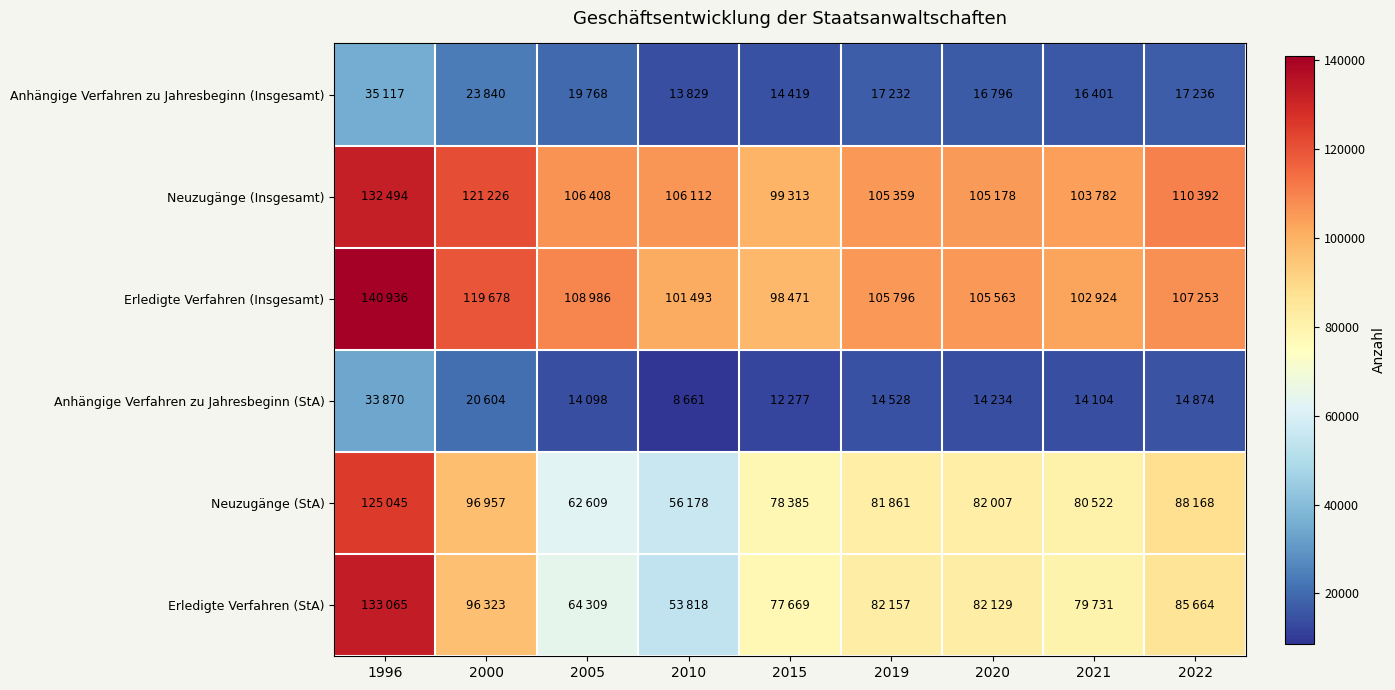

Which category has the highest value across all series?

1996